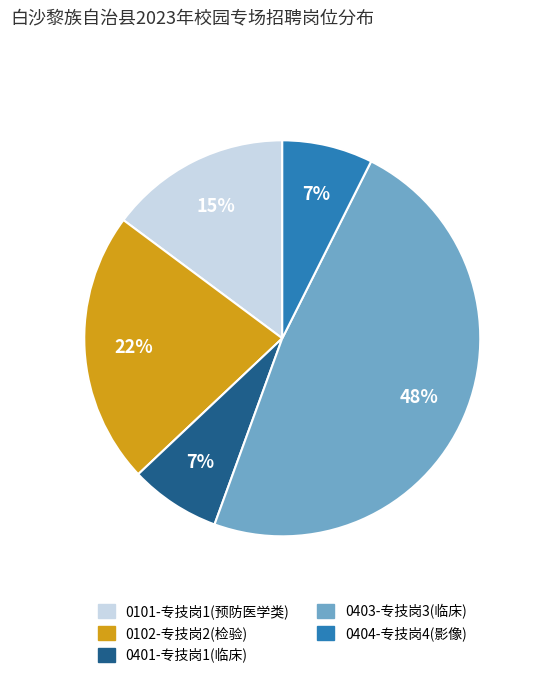

To the nearest percent, what portion does 0404-专技岗4(影像) represent?

7%